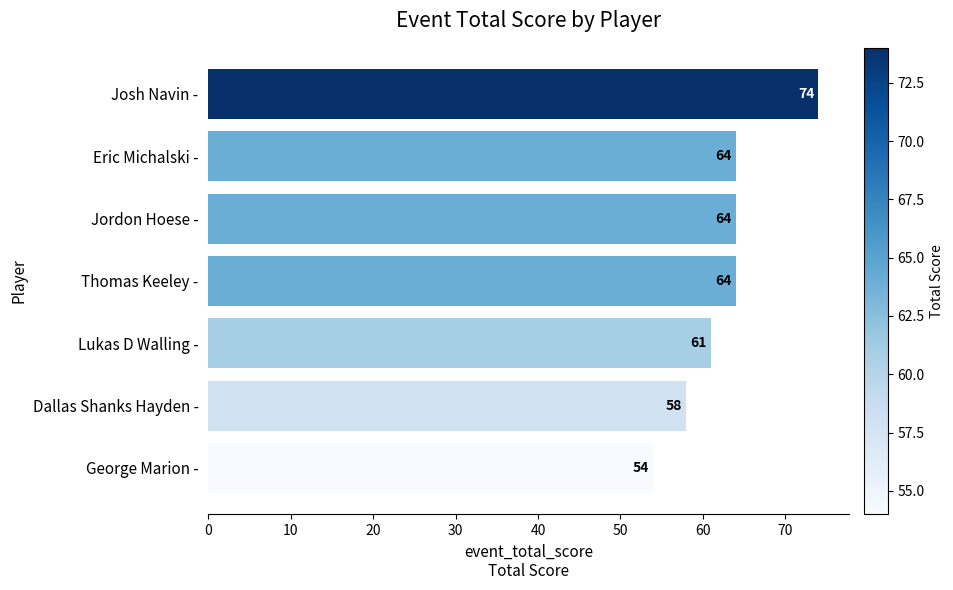

Count the values in the range 58 to 64.

5